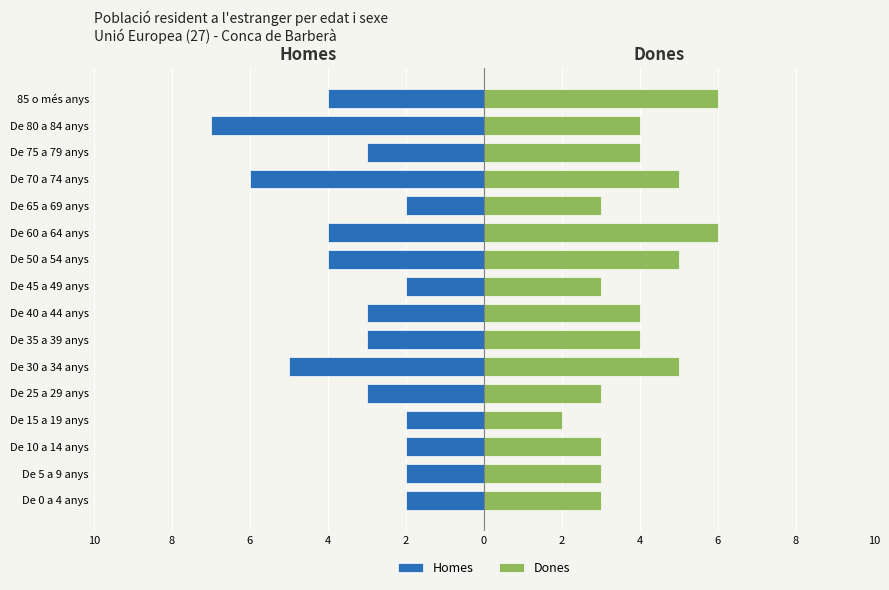

Between De 45 a 49 anys and De 65 a 69 anys, which series saw the biggest shift?

Homes